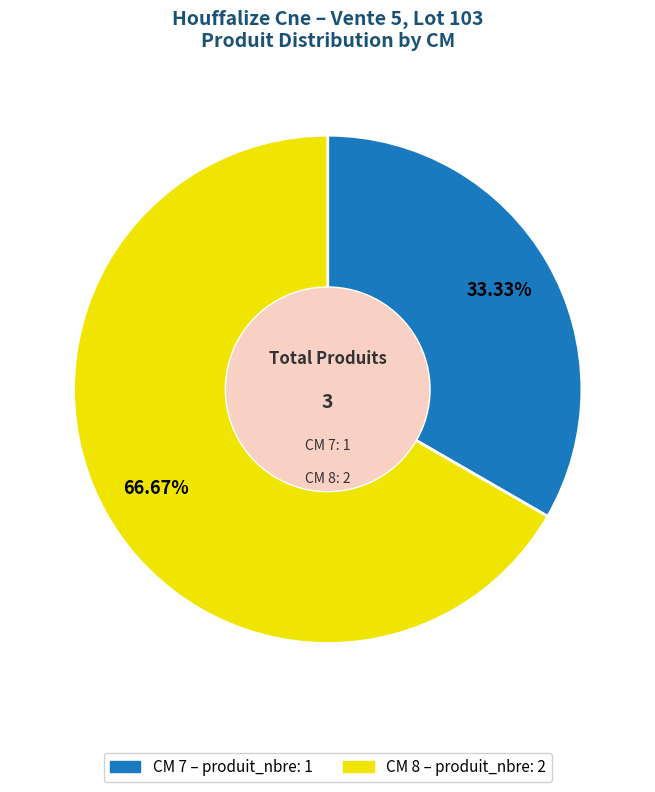

Does any single category account for the majority?

Yes